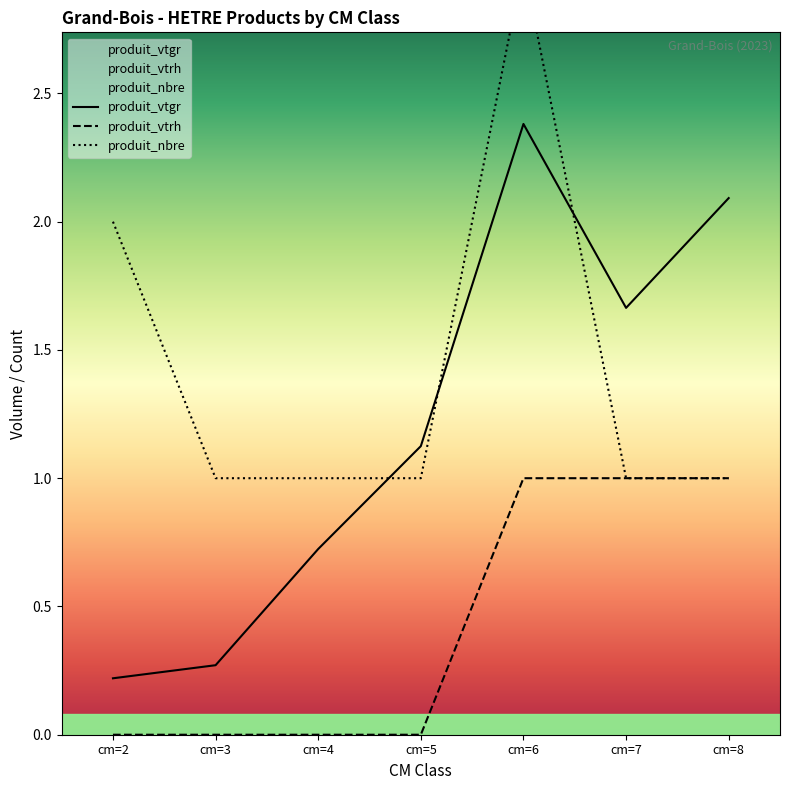

Between which two adjacent categories do produit_vtgr and produit_nbre first intersect?

cm=4 and cm=5